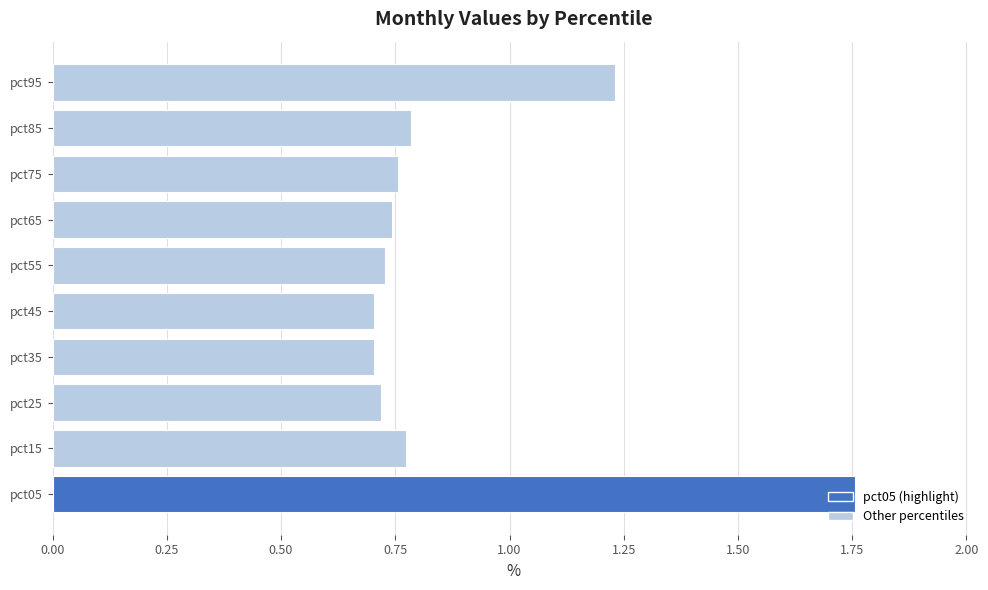

Which category has the highest value across all series?

pct05